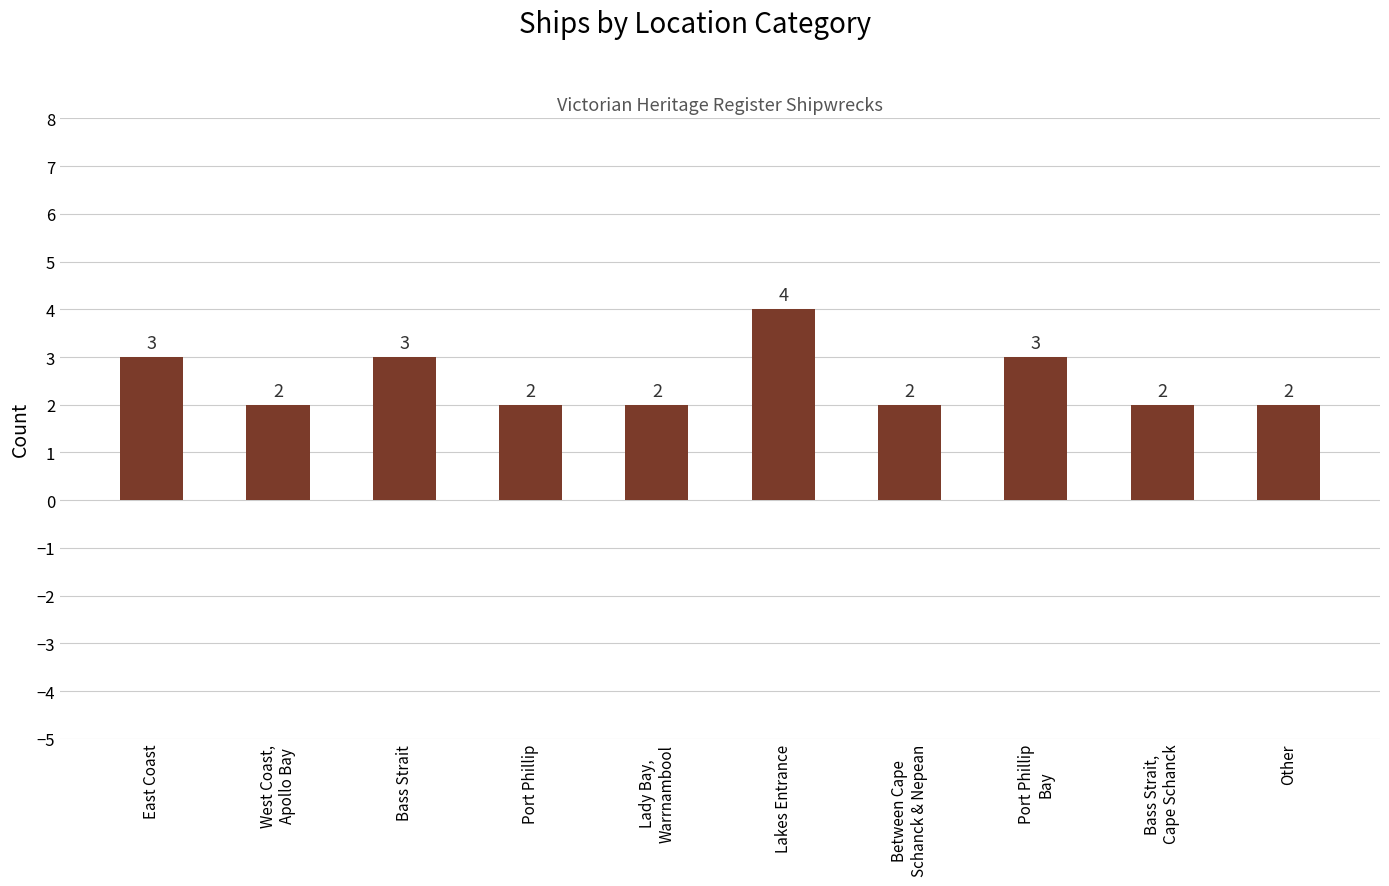

What is the change in value from East Coast to Other?

-1